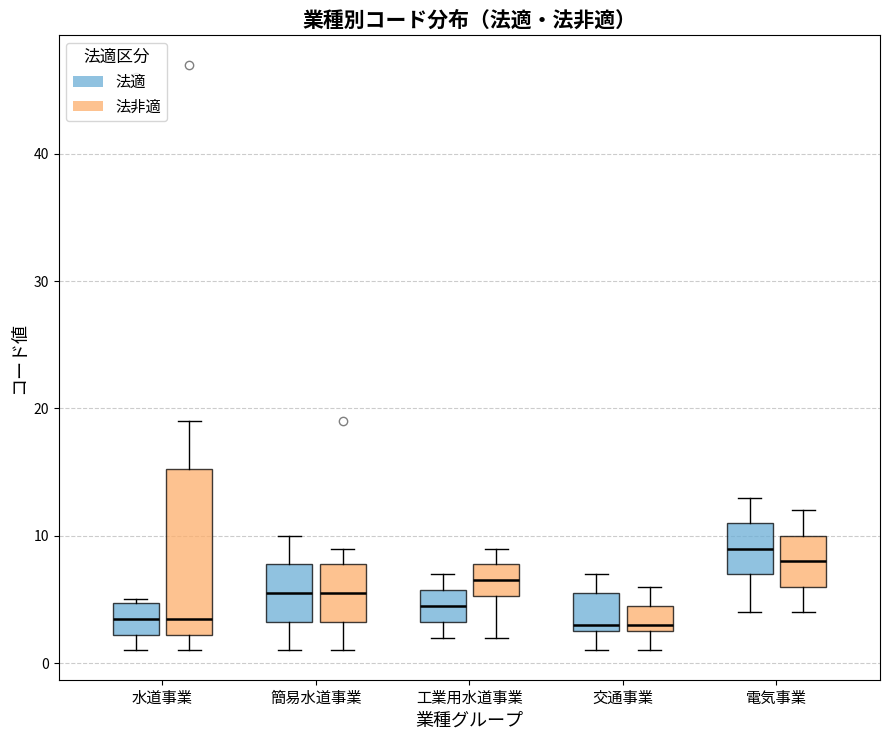

Reading left to right, read every box against the y-axis: the position of its median line, the range the box covers, and the ends of its whiskers. The values are not printed on the chart, so give them approximately, as read against the axis.

水道事業 (法適): median 4, box 2 to 5, whiskers 1 to 5
水道事業 (法非適): median 4, box 2 to 15, whiskers 1 to 19
簡易水道事業 (法適): median 6, box 3 to 8, whiskers 1 to 10
簡易水道事業 (法非適): median 6, box 3 to 8, whiskers 1 to 9
工業用水道事業 (法適): median 5, box 3 to 6, whiskers 2 to 7
工業用水道事業 (法非適): median 7, box 5 to 8, whiskers 2 to 9
交通事業 (法適): median 3 (just above the box's lower edge), box 3 to 6, whiskers 1 to 7
交通事業 (法非適): median 3 (just above the box's lower edge), box 3 to 5, whiskers 1 to 6
電気事業 (法適): median 9, box 7 to 11, whiskers 4 to 13
電気事業 (法非適): median 8, box 6 to 10, whiskers 4 to 12